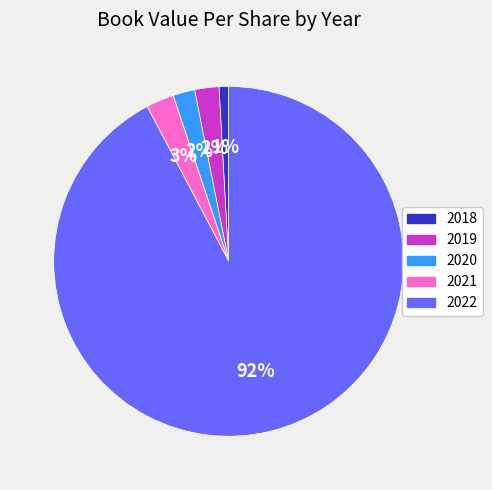

Do 2021 and 2020 together represent more than half of the pie?

No